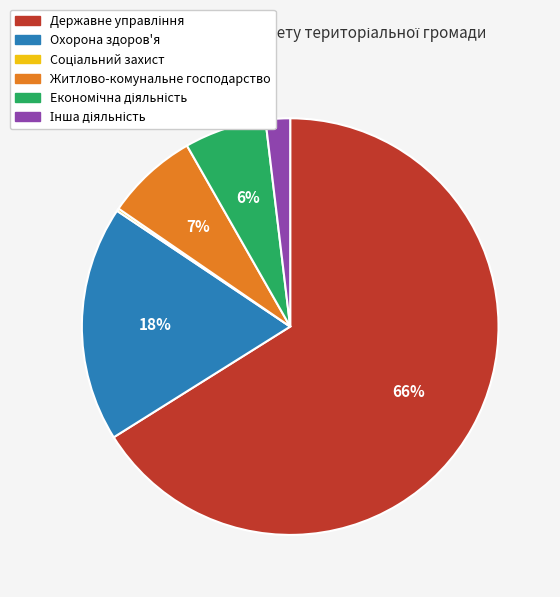

To the nearest percent, what is the average slice percentage?

17%